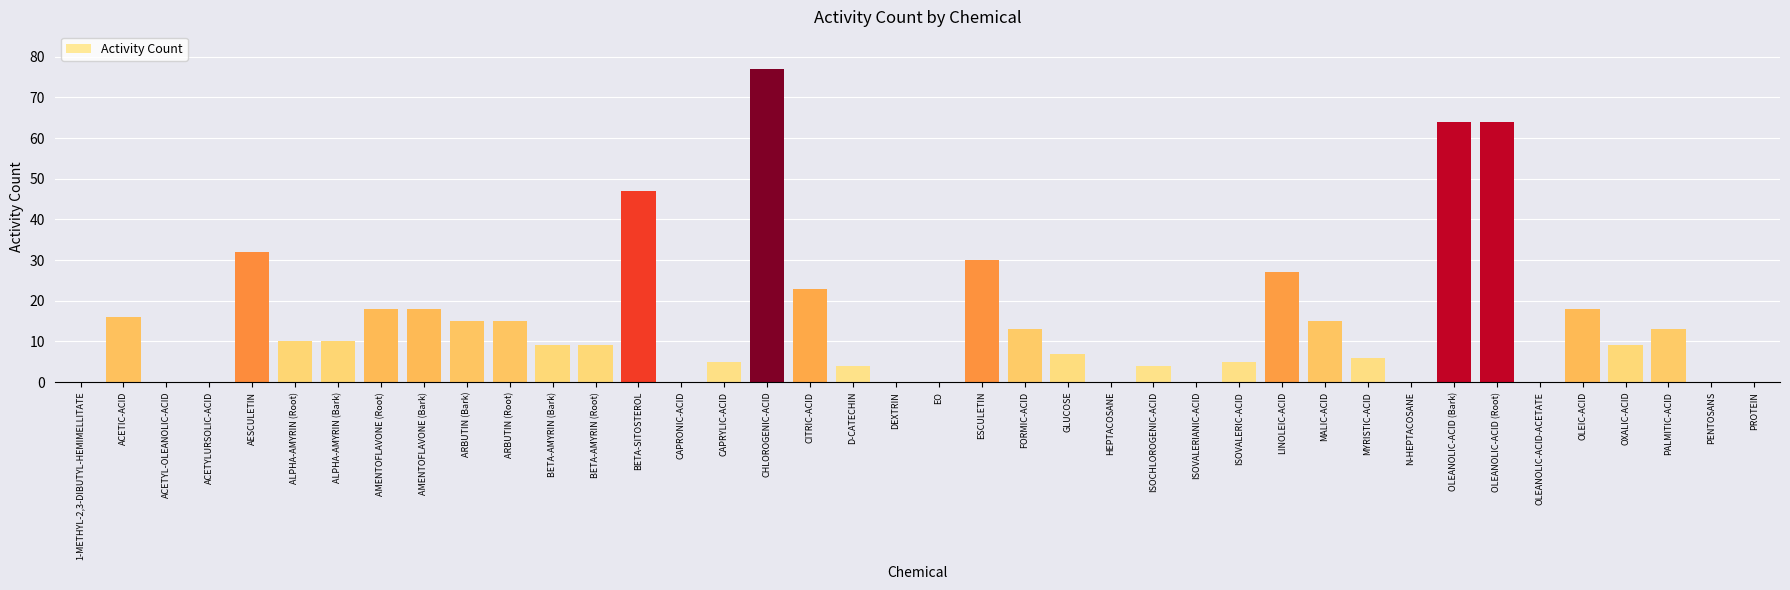

Are the bars horizontal?

No